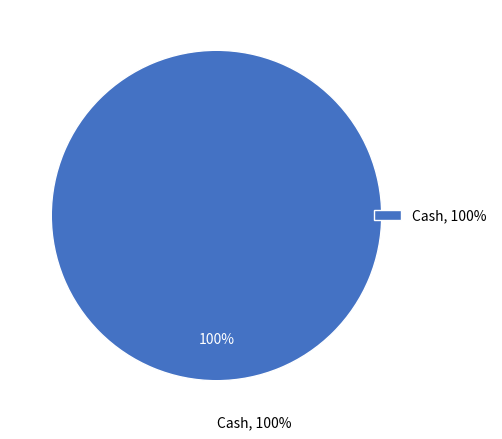

Which slice is the largest?

Cash